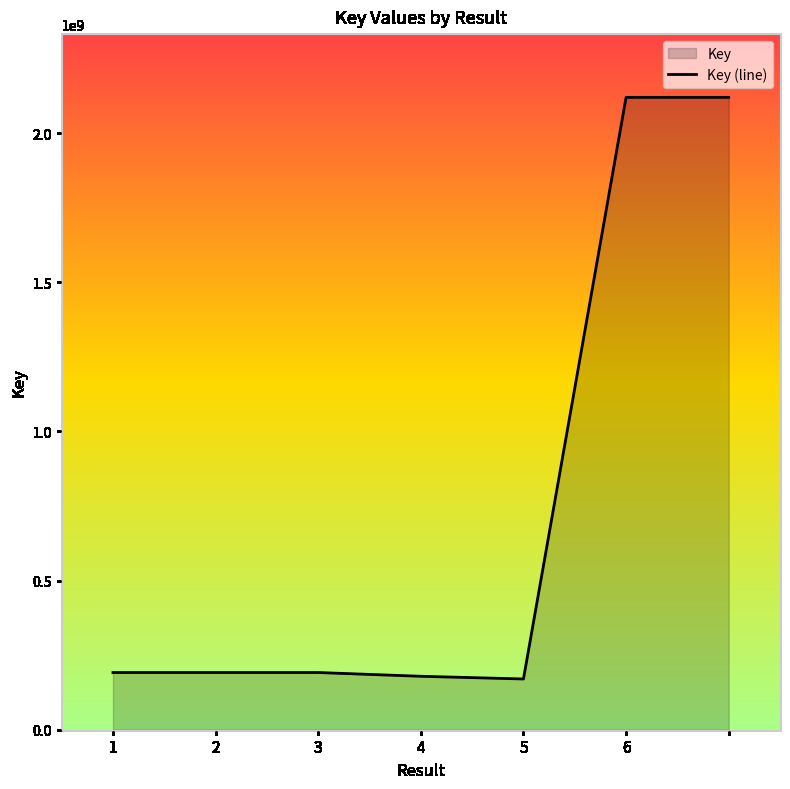

True or false: the data has more than 1 interior local peaks.

False